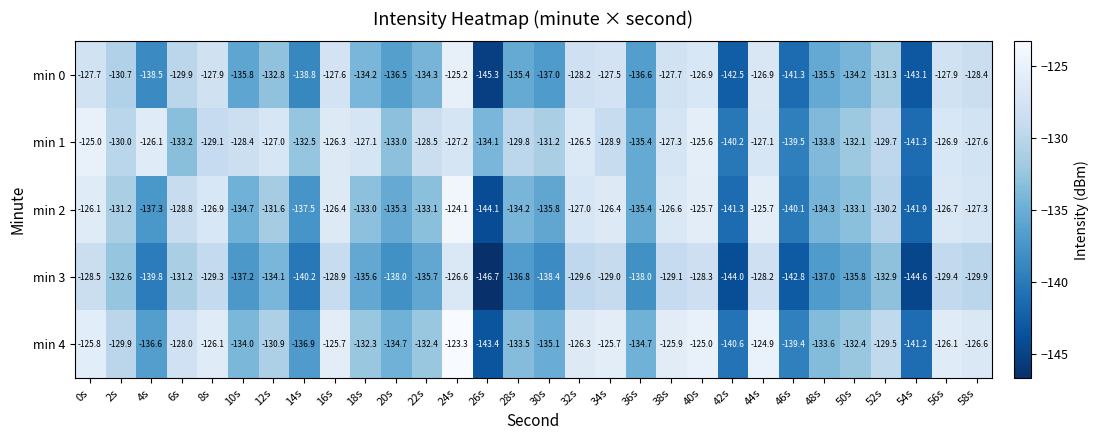

At which category is the sum across all series the highest?

24s